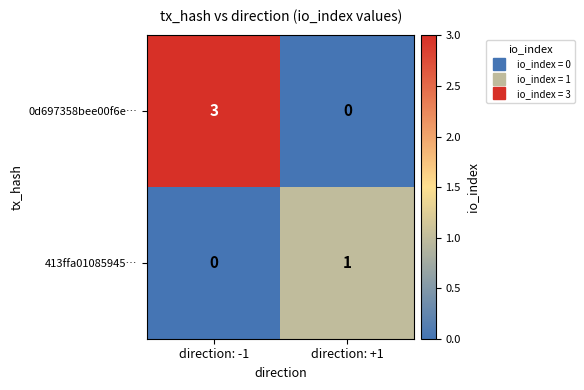

Reading right to left, list all the values displayed in this chart.

0d697358bee00f6e…: direction: +1=0	direction: -1=3
413ffa01085945…: direction: +1=1	direction: -1=0